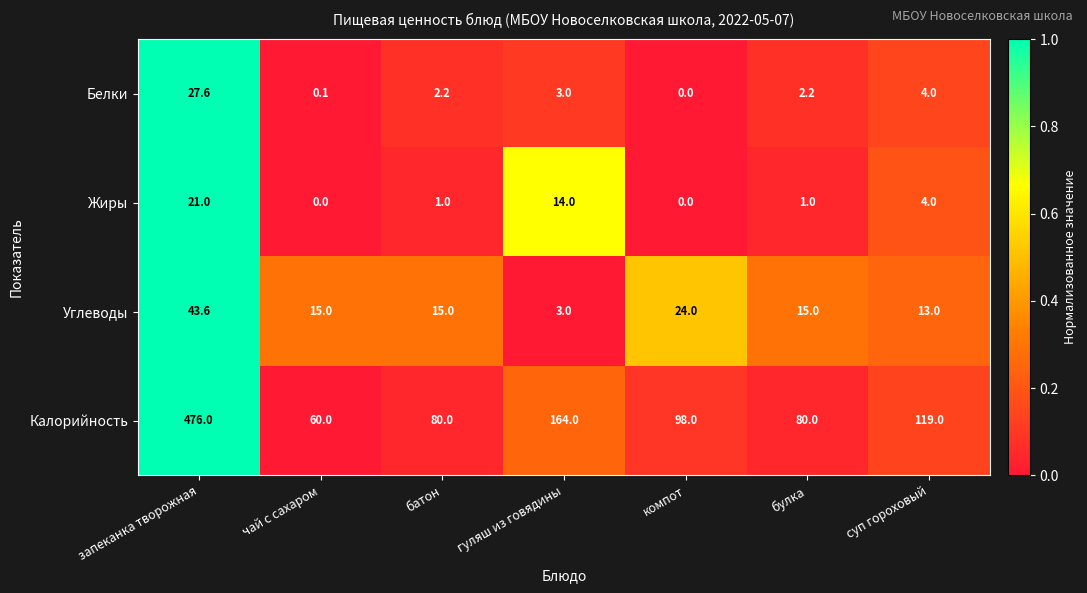

What is the difference between the highest and lowest values at булка?

79.0